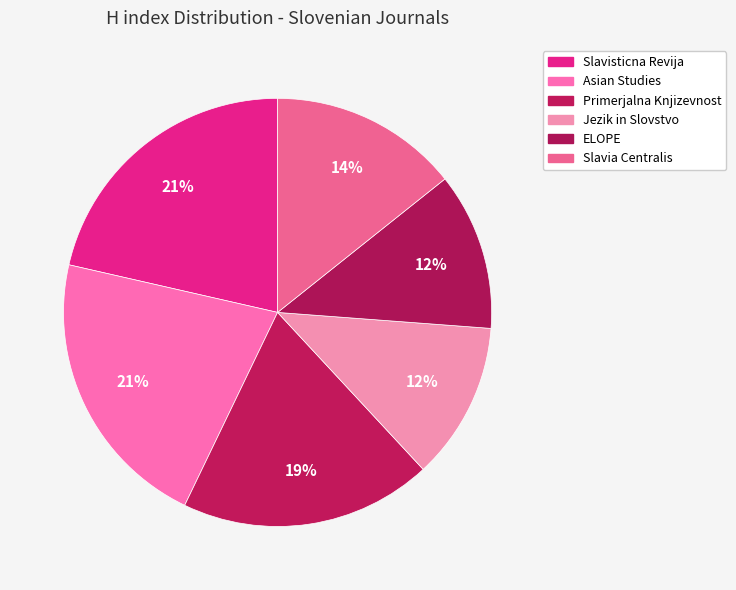

Rank the categories by value from highest to lowest.

Slavisticna Revija, Asian Studies, Primerjalna Knjizevnost, Slavia Centralis, Jezik in Slovstvo, ELOPE